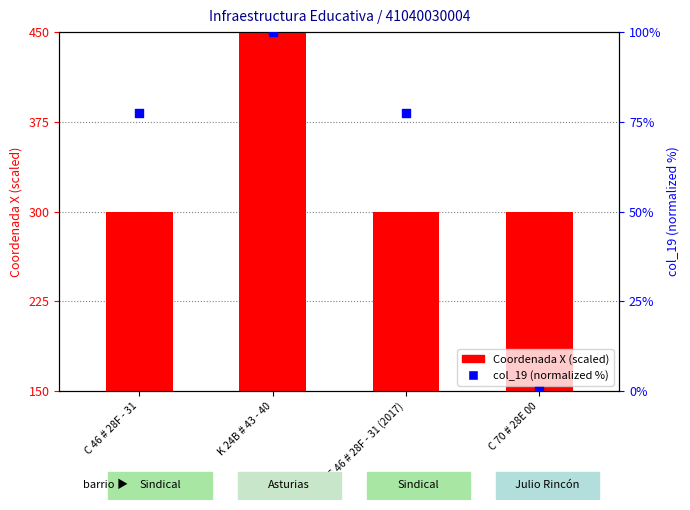

Is the value of col_19 (normalized) at C 46 # 28F - 31 greater than the value of Coordenada X (scaled) at K 24B # 43 - 40?

No